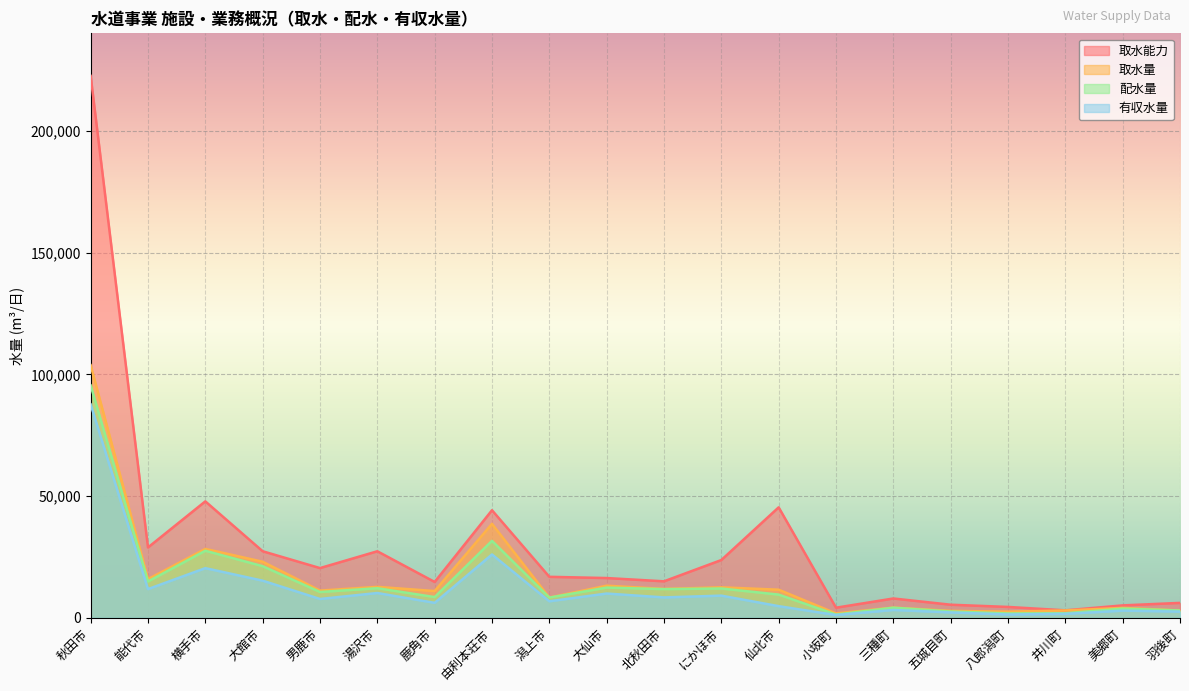

The 取水量 series shows 21189 at 北秋田市. True or false?

False